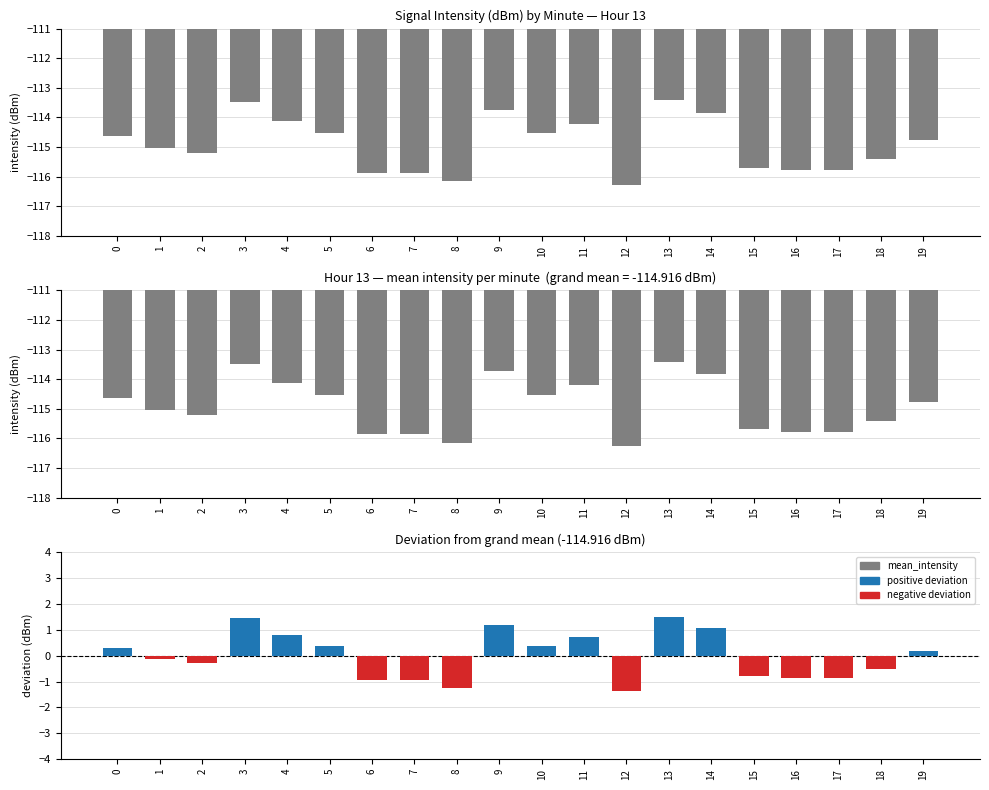

List the series in order of their overall mean, highest first.

deviation, mean_intensity